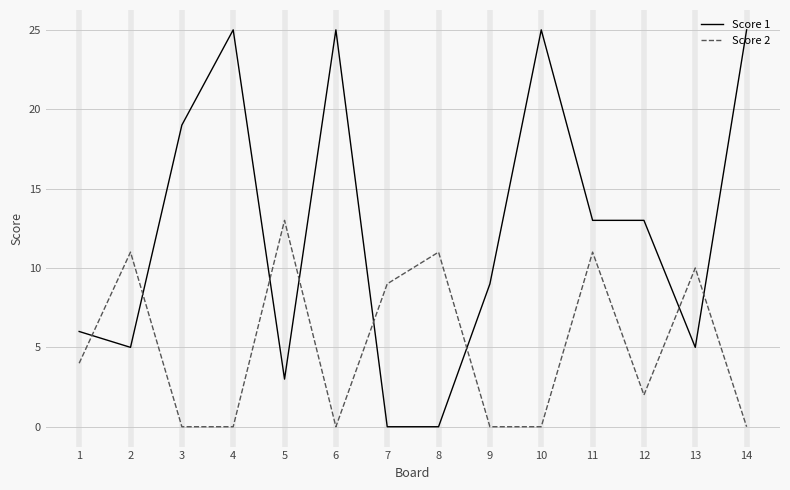

What value does the Score 1 series have at 3, to the nearest 5?

20